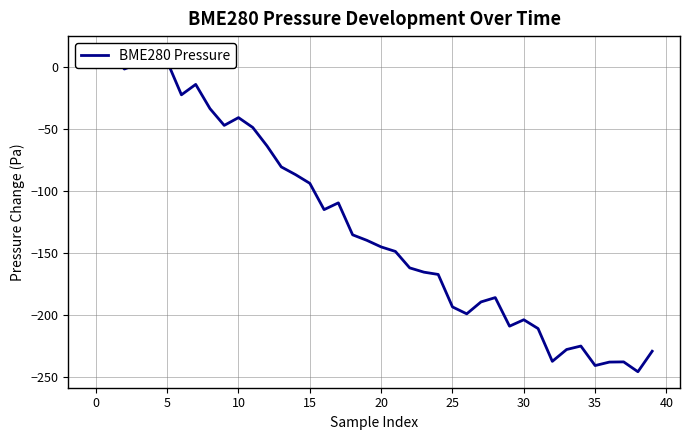

What is the change in value from 34 to 36?

-13.0